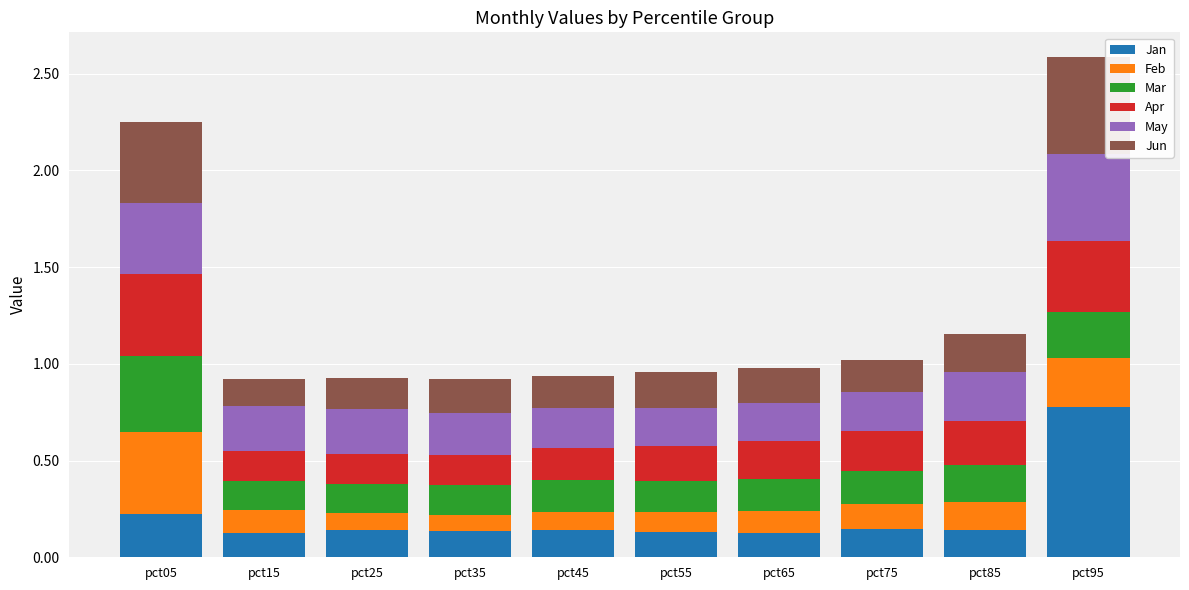

What is the maximum value for Jan?

0.8